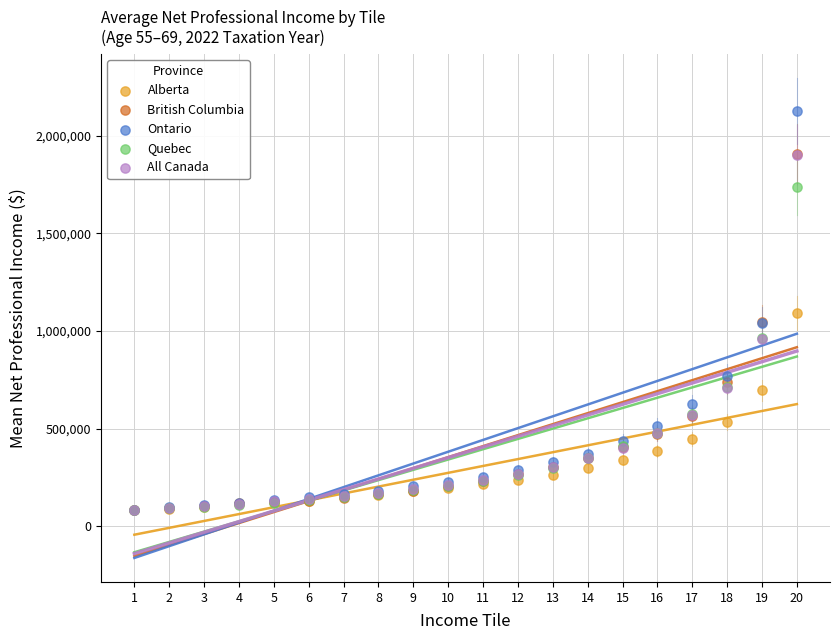

What are all the series names shown in the legend?

Alberta, British Columbia, Ontario, Quebec, All Canada